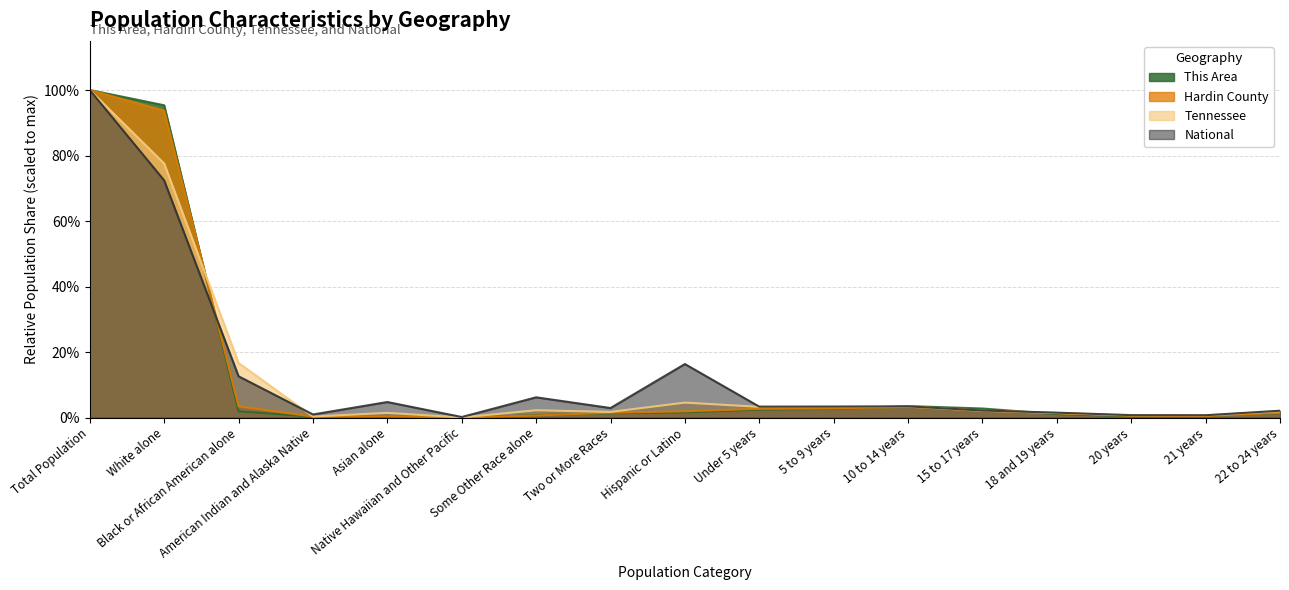

Reading left to right, what are all the values shown in this chart?

This Area: 1.0	1.0	0.0	0.0	0.0	0.0	0.0	0.0	0.0	0.0	0.0	0.0	0.0	0.0	0.0	0.0	0.0
Hardin County: 1.0	0.9	0.0	0.0	0.0	0.0	0.0	0.0	0.0	0.0	0.0	0.0	0.0	0.0	0.0	0.0	0.0
Tennessee: 1.0	0.8	0.2	0.0	0.0	0.0	0.0	0.0	0.0	0.0	0.0	0.0	0.0	0.0	0.0	0.0	0.0
National: 1.0	0.7	0.1	0.0	0.0	0.0	0.1	0.0	0.2	0.0	0.0	0.0	0.0	0.0	0.0	0.0	0.0